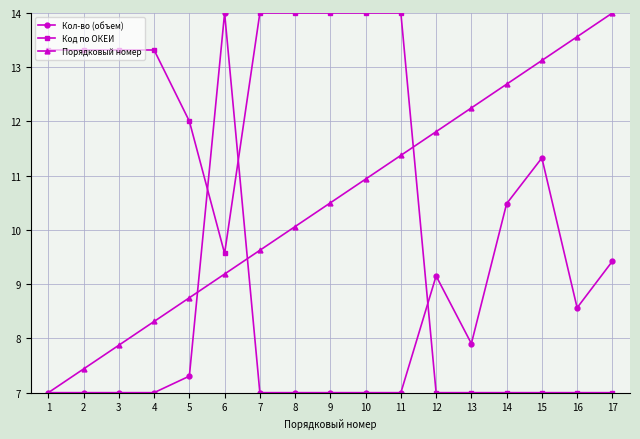

What value does the Код по ОКЕИ series have at 17?

7.0